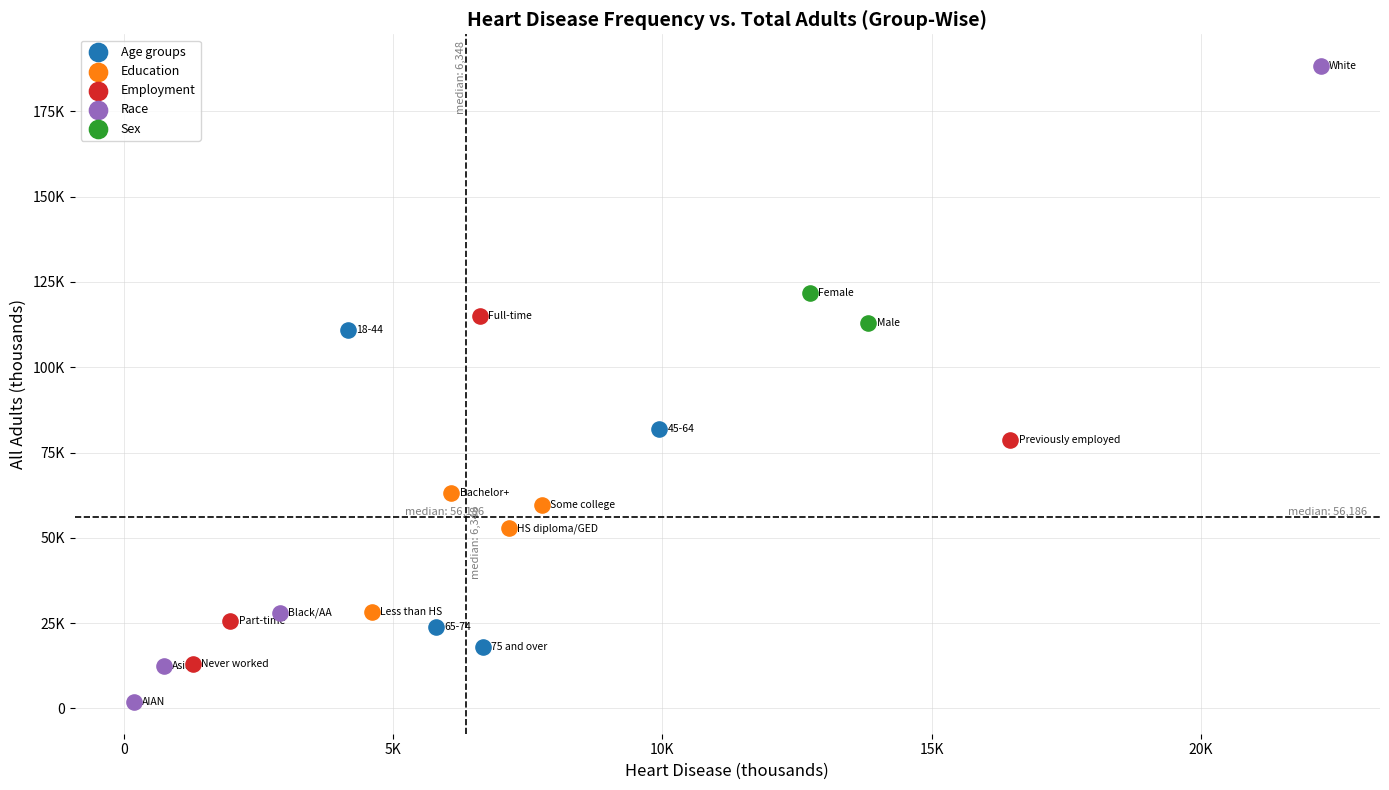

Which series reaches the maximum Y coordinate?

Race